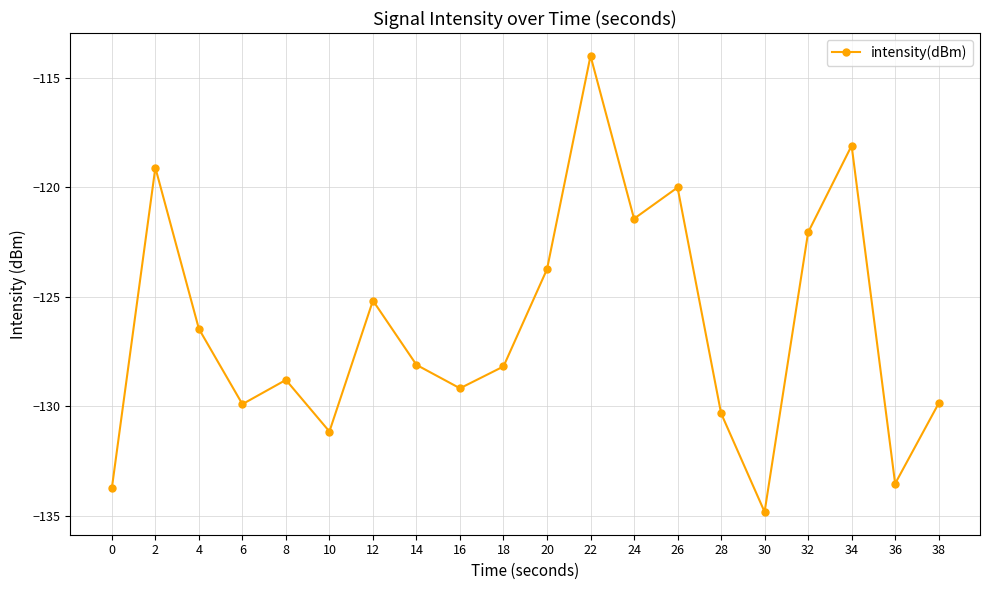

True or false: there are more than 2 points higher than both neighbors.

True